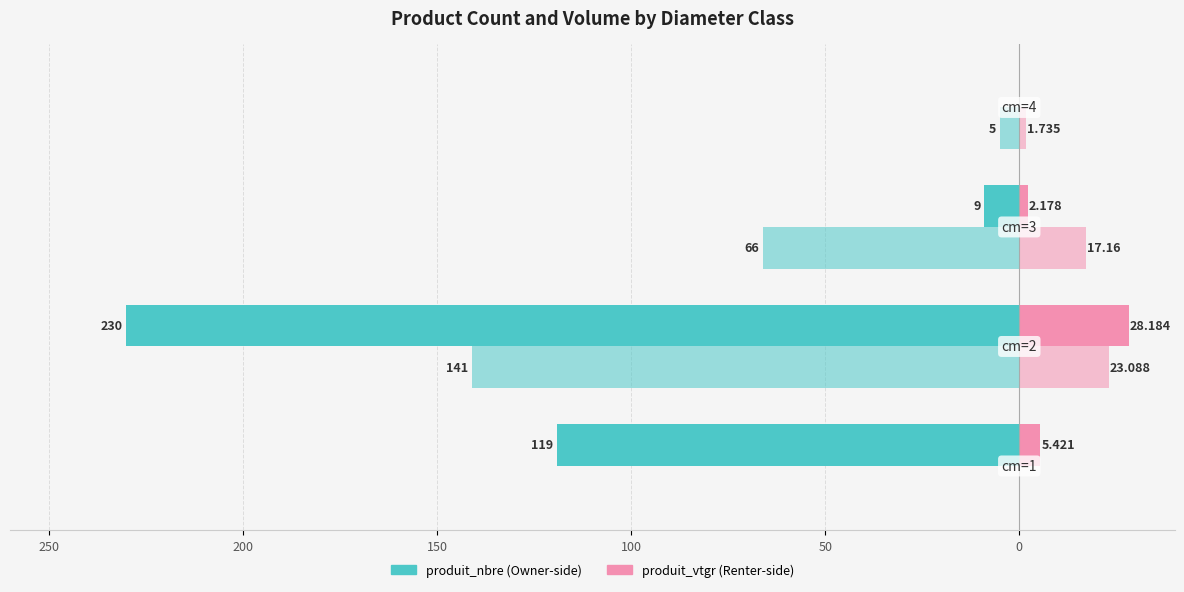

Reading right to left, extract all data points from this chart.

DOUGLAS (produit_nbre): 0.0	-9.0	-230.0	-119.0
MELEZE HYBRIDE (produit_nbre): -5.0	-66.0	-141.0	0.0
DOUGLAS (produit_vtgr): 0.0	2.2	28.2	5.4
MELEZE HYBRIDE (produit_vtgr): 1.7	17.2	23.1	0.0